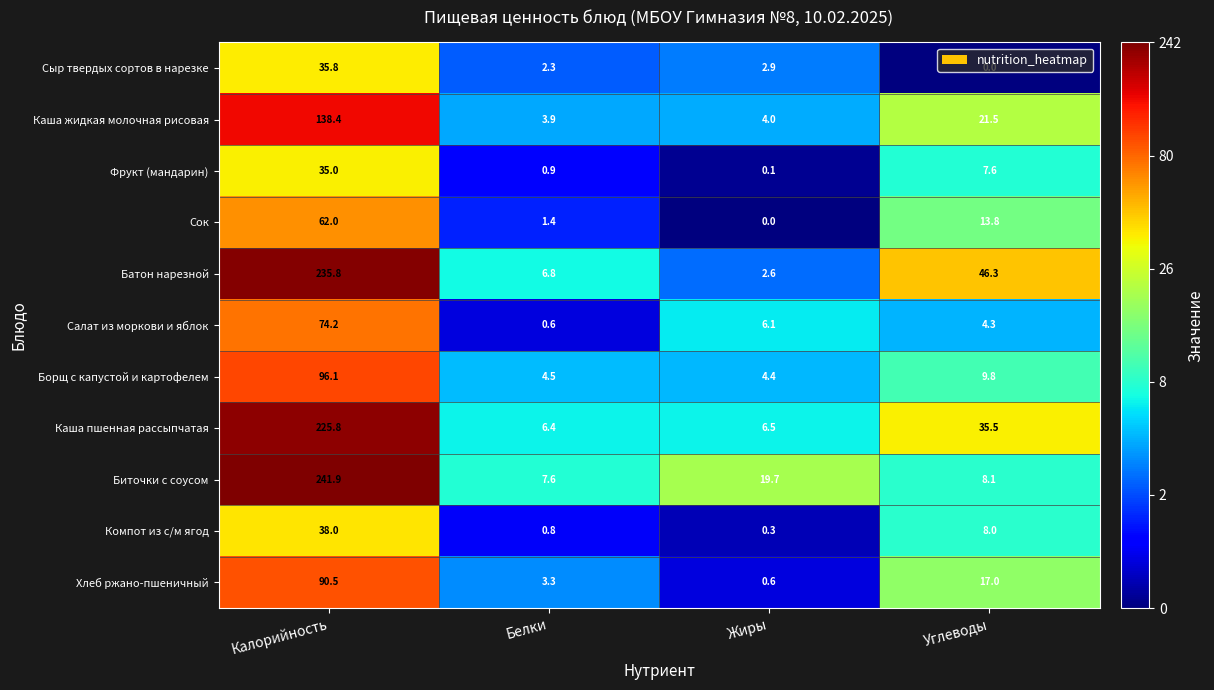

The value of Салат из моркови и яблок at Углеводы is 4.3. True or false?

True